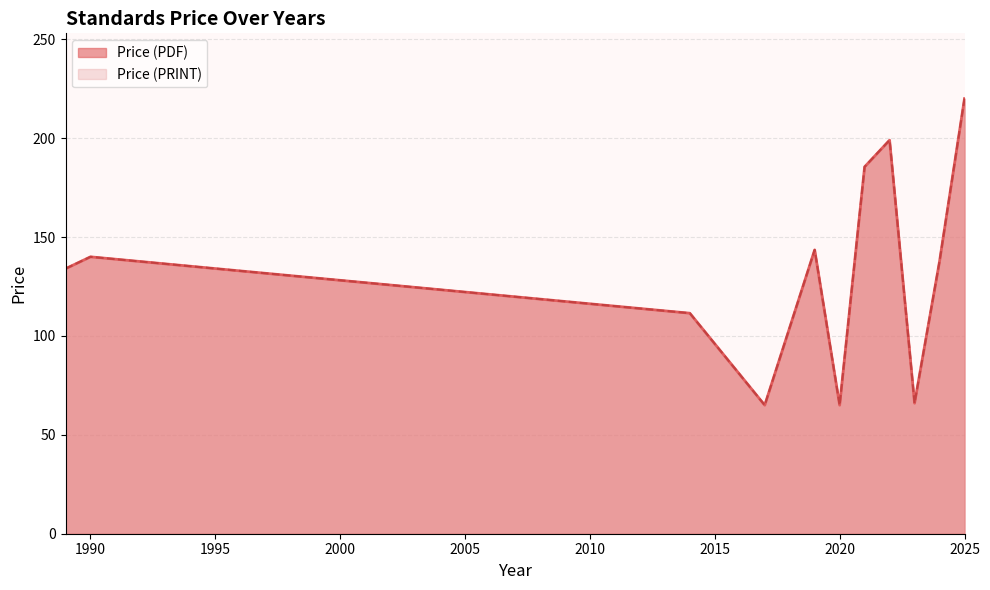

Which series has the widest spread of values?

Price (PDF)